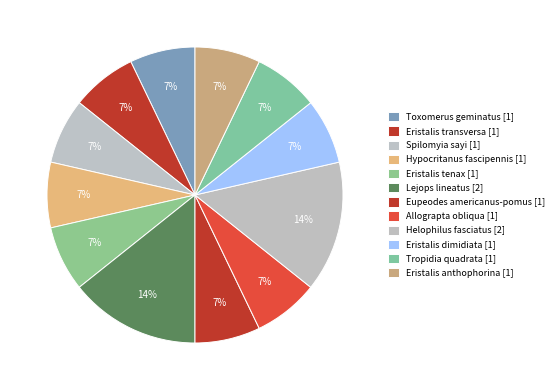

What is the ratio of the value at Helophilus fasciatus to the value at Allograpta obliqua?

2.0